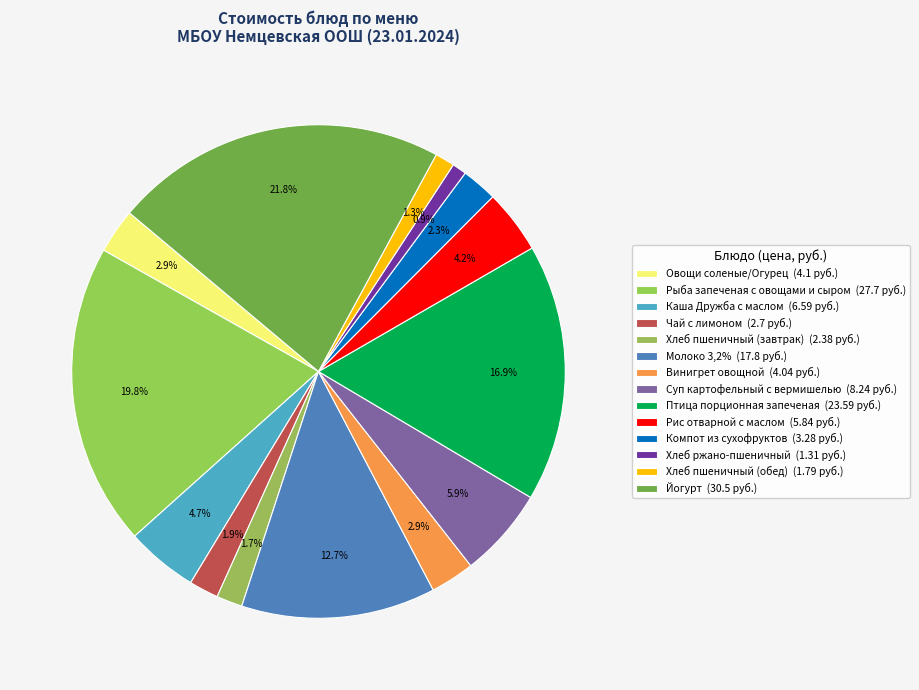

Count the number of slices in the pie.

14